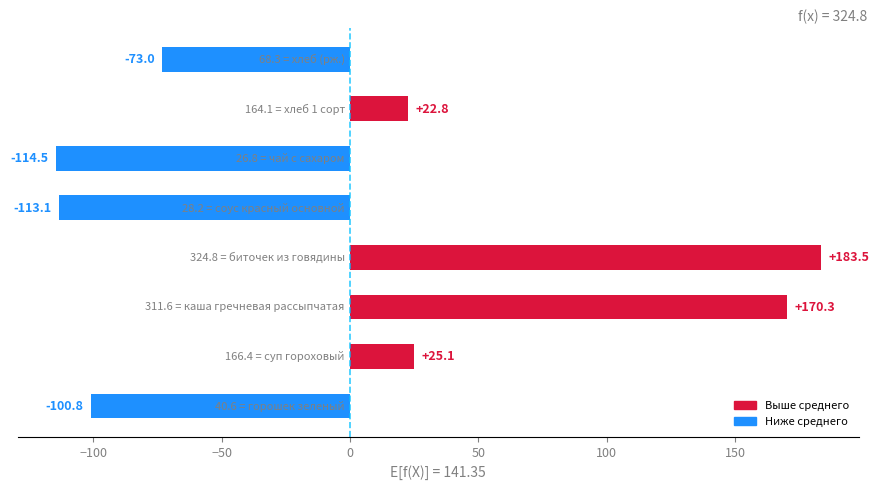

What is the difference between the maximum and minimum values?

298.0